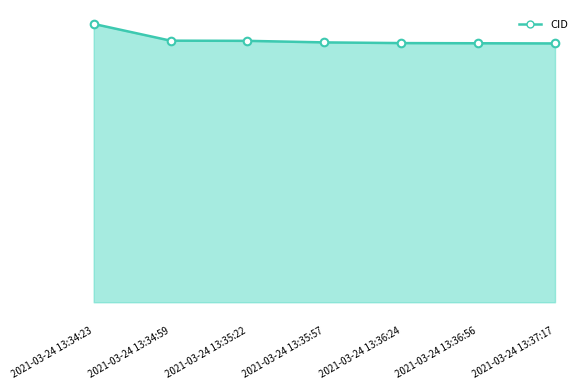

What is the ratio of the value at 2021-03-24 13:34:23 to the value at 2021-03-24 13:36:56?

1.1